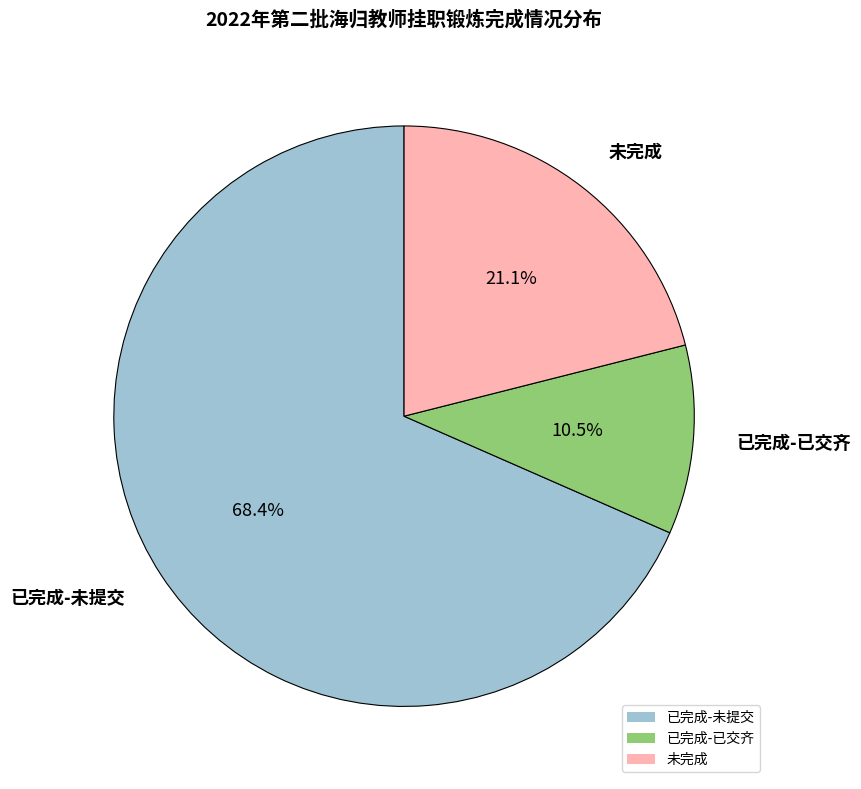

Between 已完成-未提交 and 已完成-已交齐, which is larger?

已完成-未提交